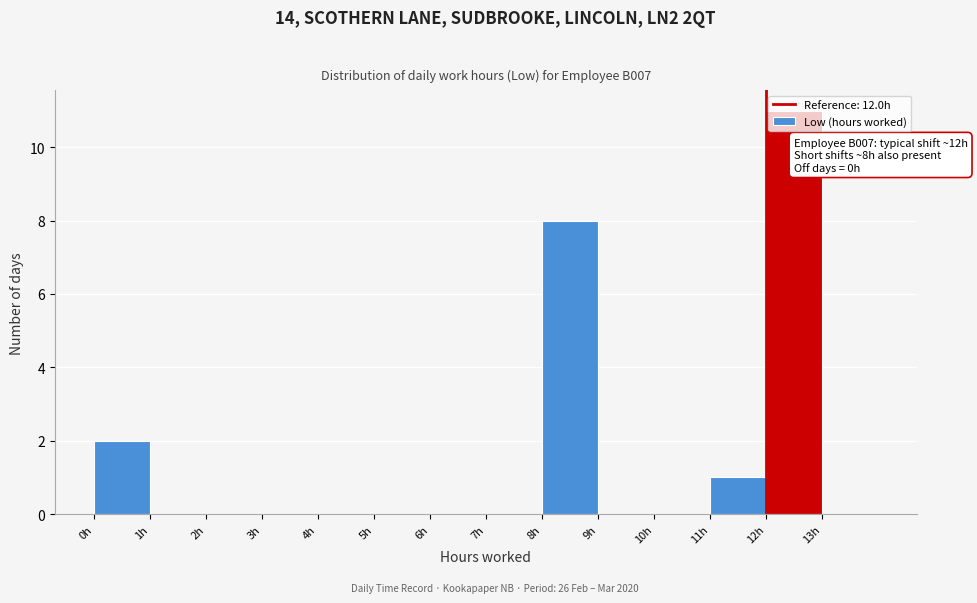

Over which range of the x-axis is the bar tallest?

12 to 13